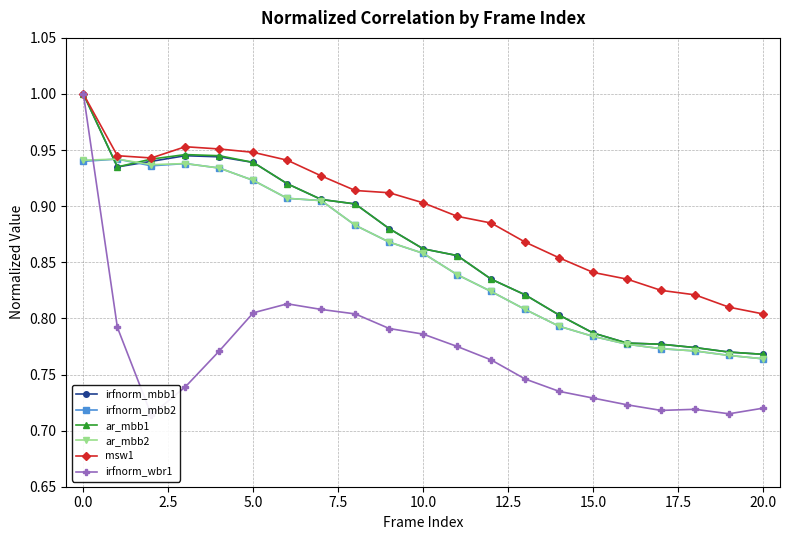

The irfnorm_mbb2 series shows 0.3 at 20.0. True or false?

False